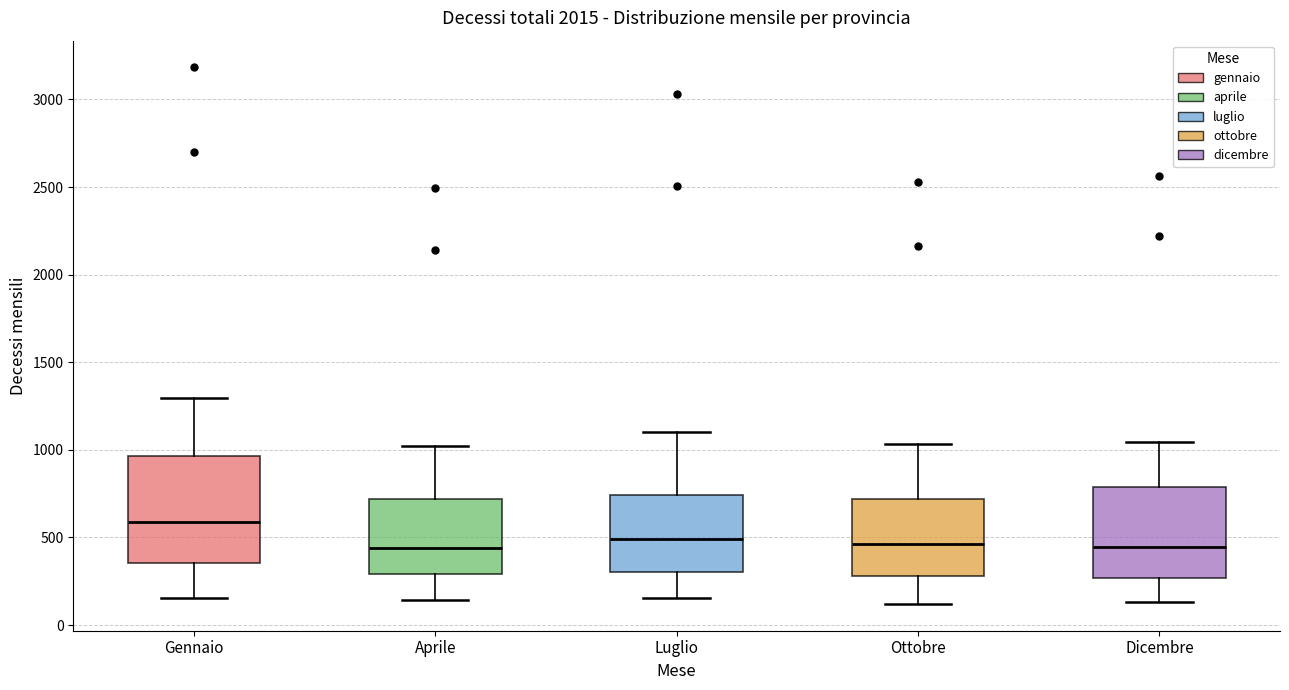

Where does the upper whisker of the box for Gennaio end on the y-axis? The values are not printed on the chart, so give them approximately, as read against the axis.

1300